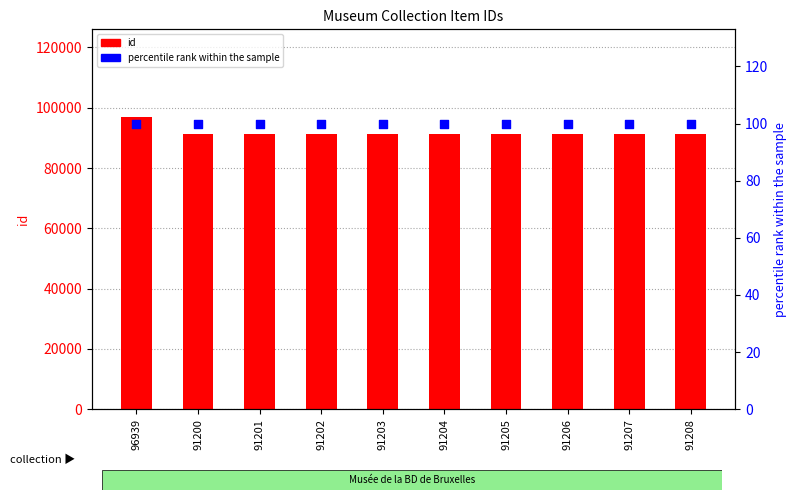

At which category is the sum across all series the highest?

96939